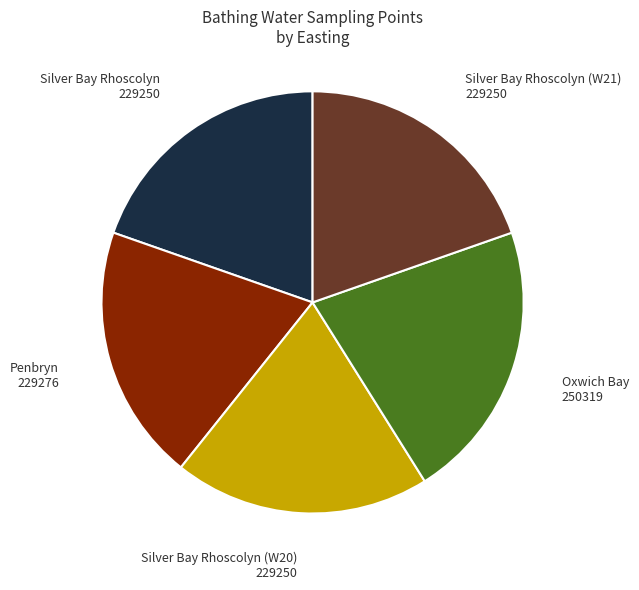

The Silver Bay Rhoscolyn (W20) slice represents 10% of the pie. True or false?

False